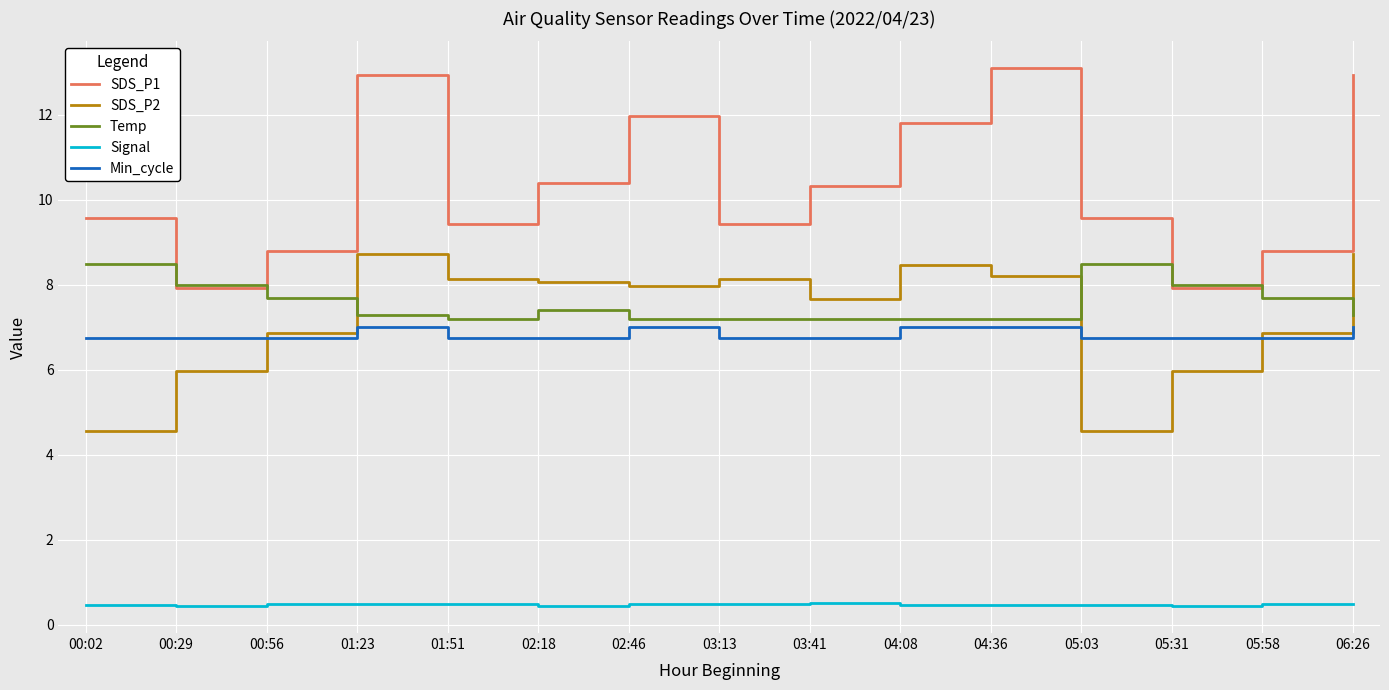

The Temp series shows 1.7 at 02:18. True or false?

False